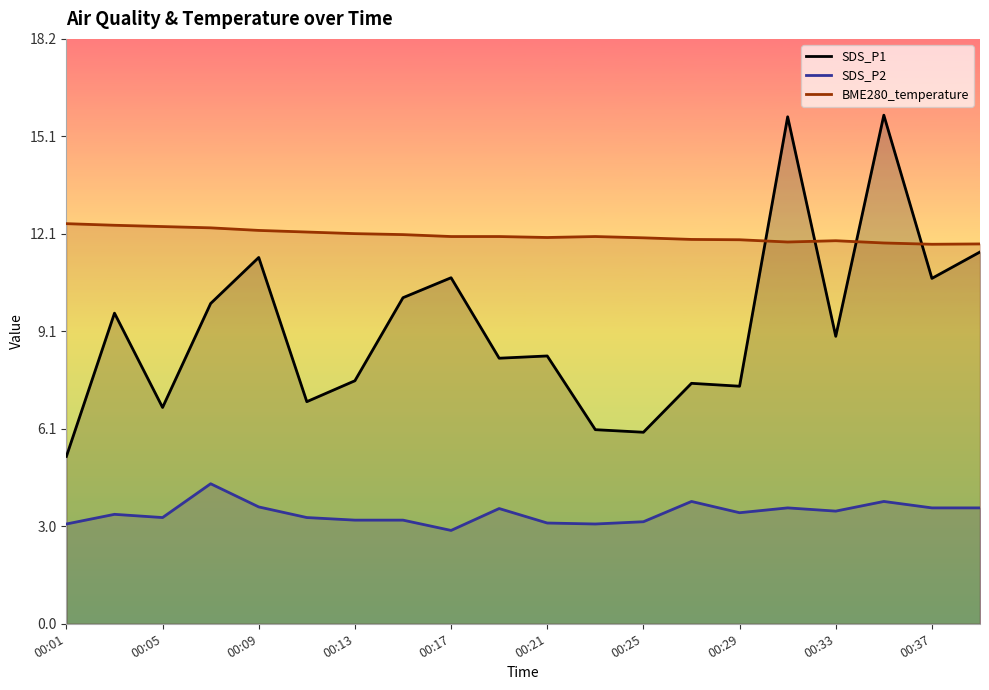

What is the value of the SDS_P1 point at the 9th from the left?

10.8